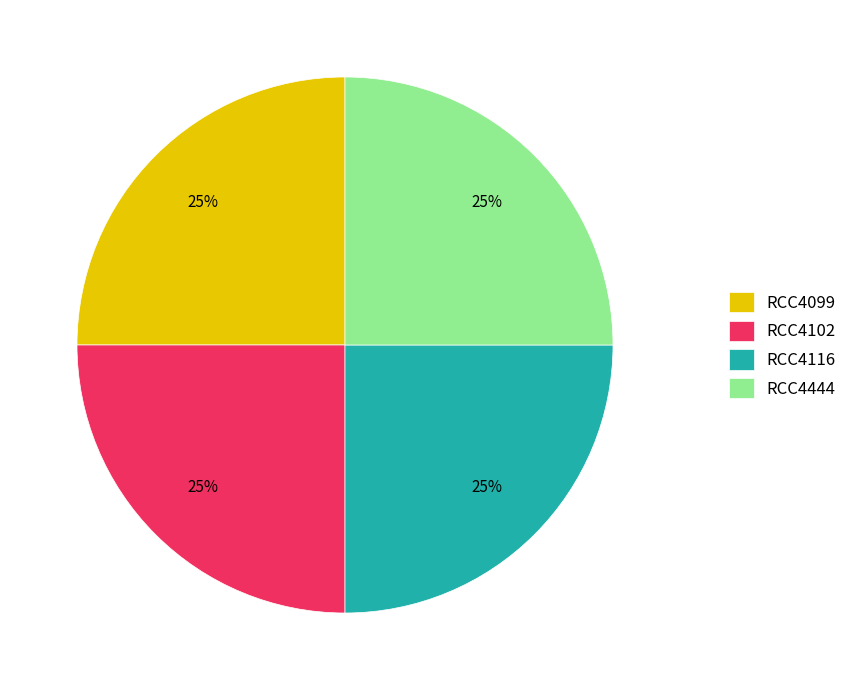

To the nearest percent, what is the combined percentage of RCC4444 and RCC4102?

50%